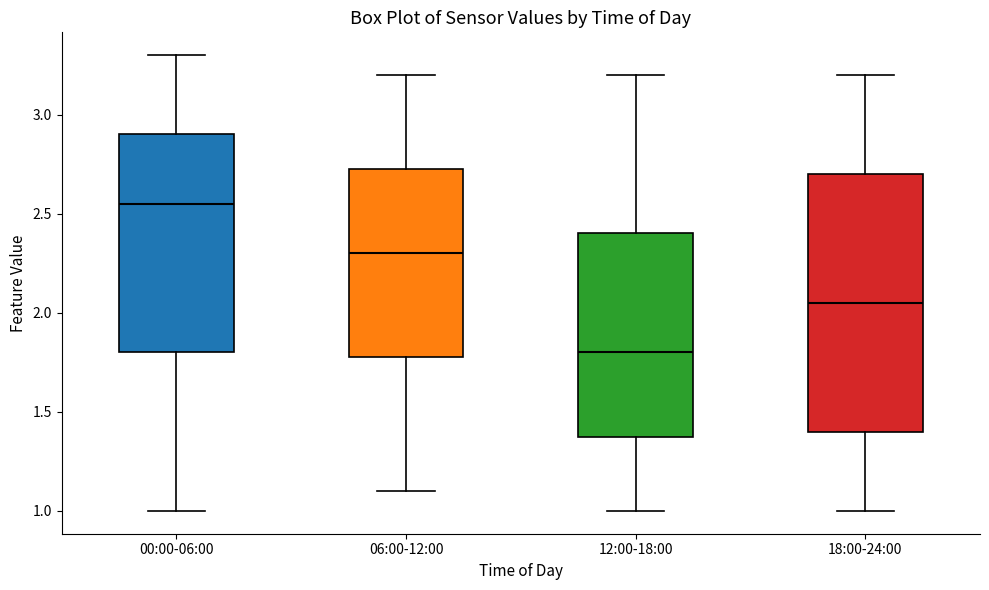

Where does the upper whisker of the box for 12:00-18:00 end on the y-axis? The values are not printed on the chart, so give them approximately, as read against the axis.

3.20